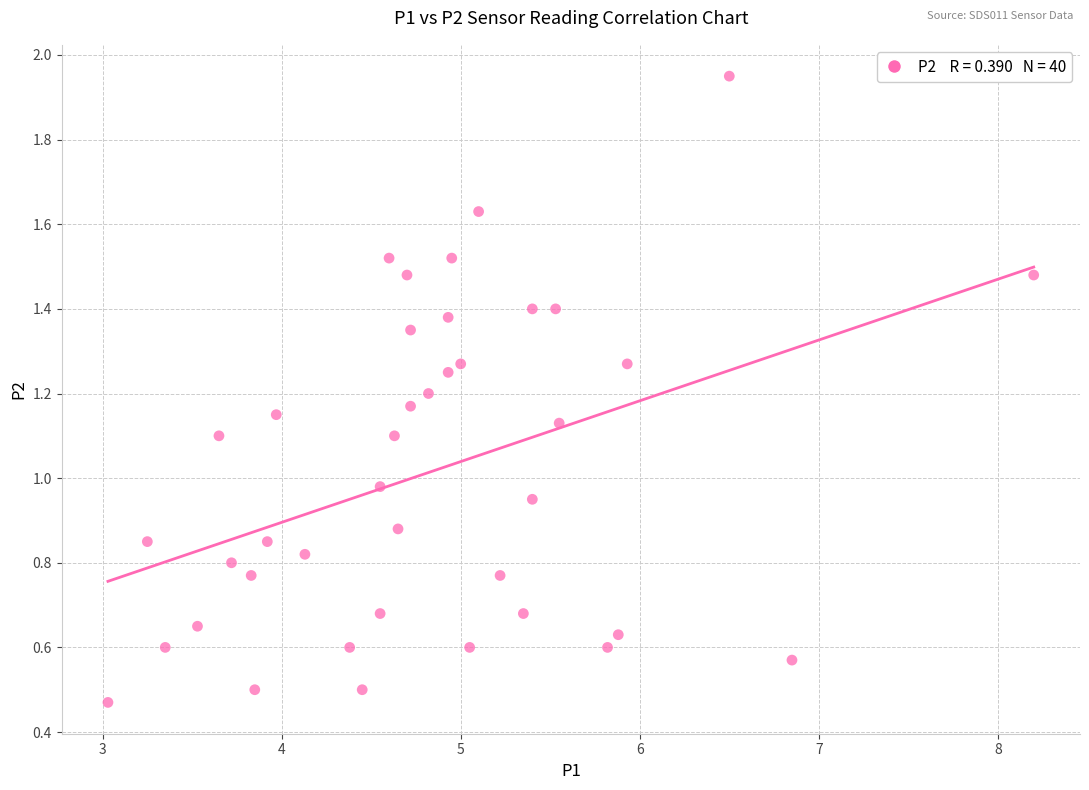

What is the range of X values (max minus min)?

5.2